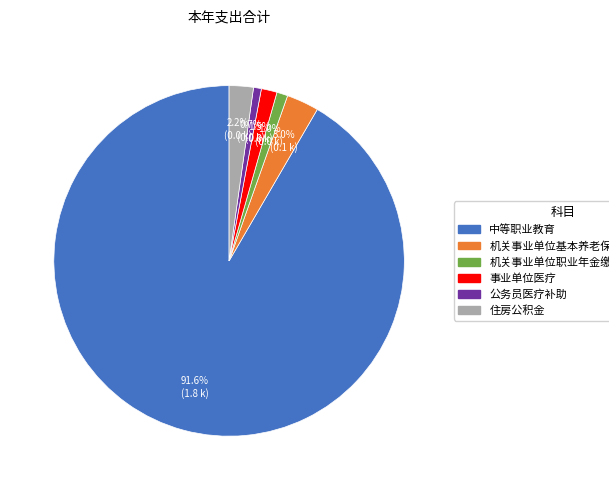

To the nearest percent, what percentage of the pie is 住房公积金?

2%